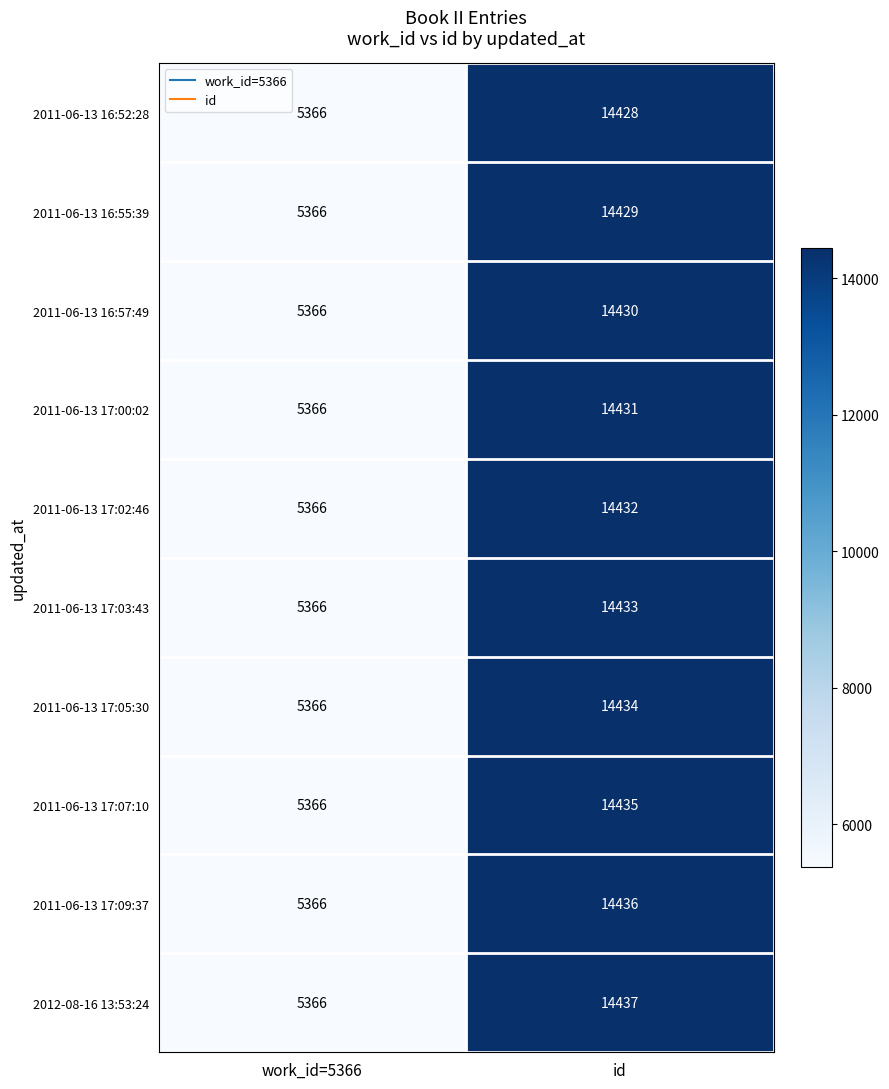

At which label is 2011-06-13 17:02:46 closest to 9899?

work_id=5366